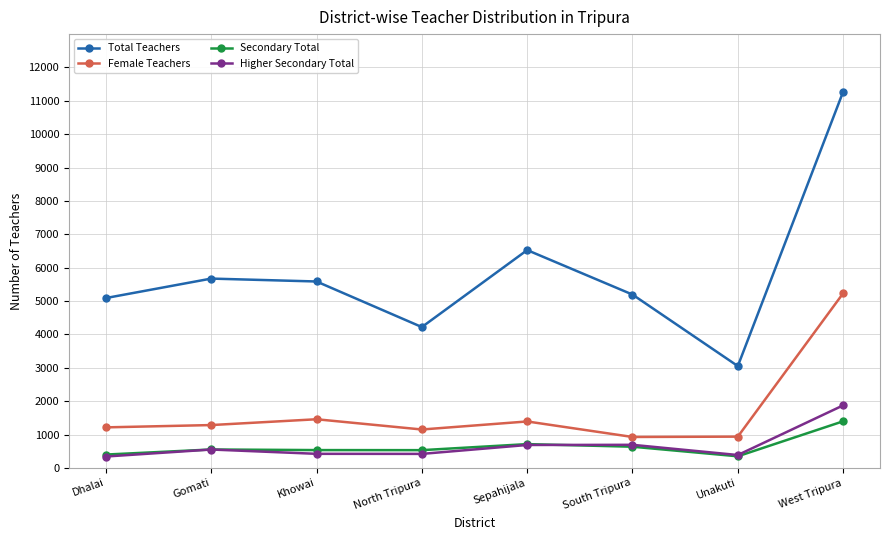

What are all the series names shown in the legend?

Total Teachers, Female Teachers, Secondary Total, Higher Secondary Total